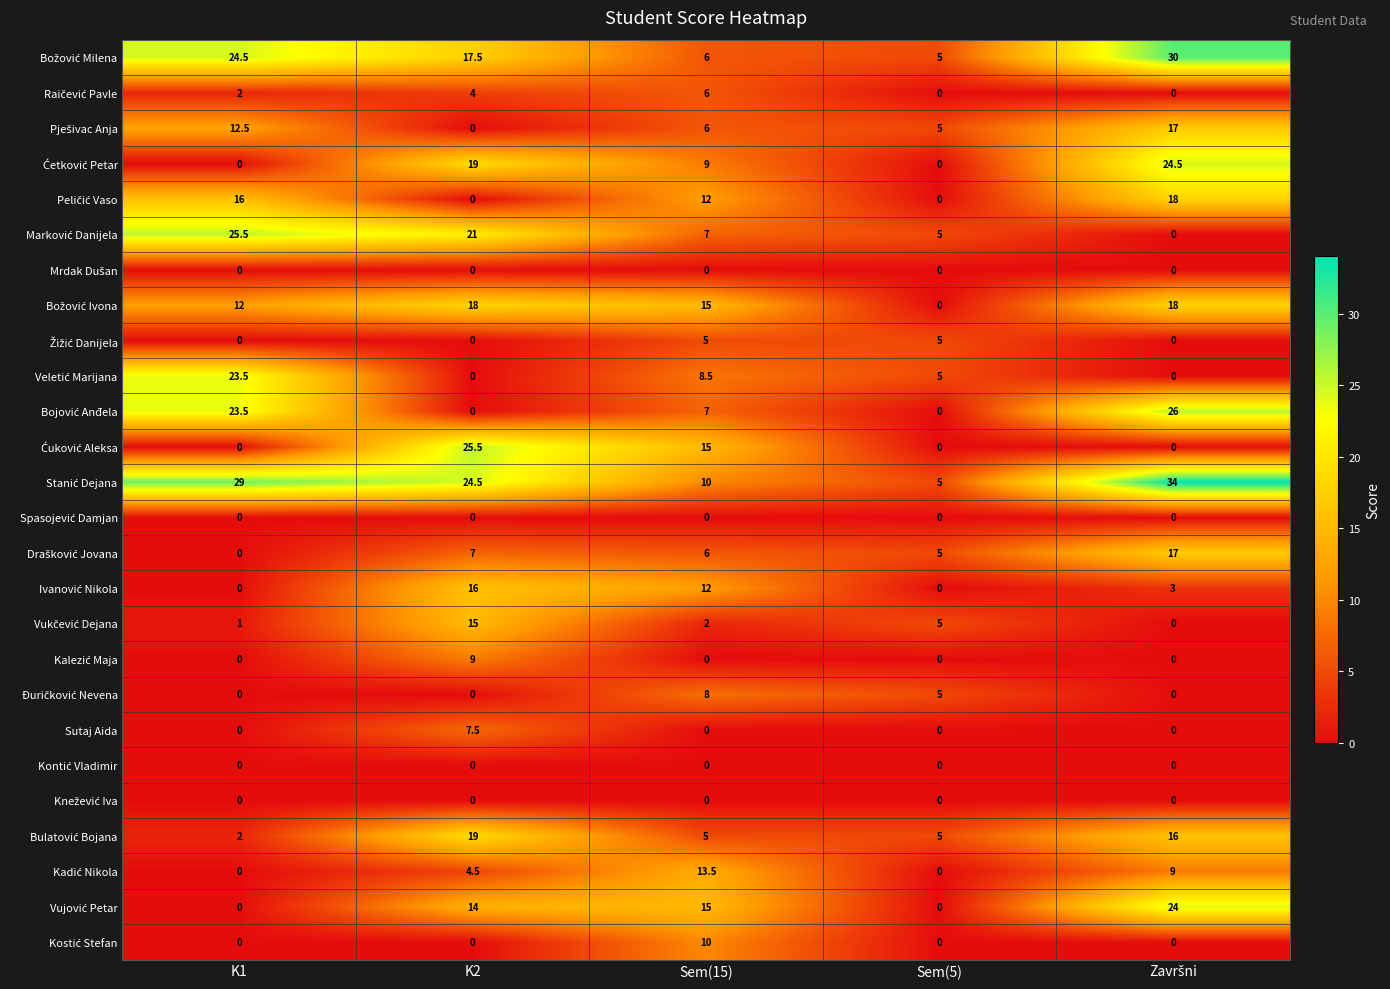

What is the difference between the highest and lowest values at Sem(15)?

15.0